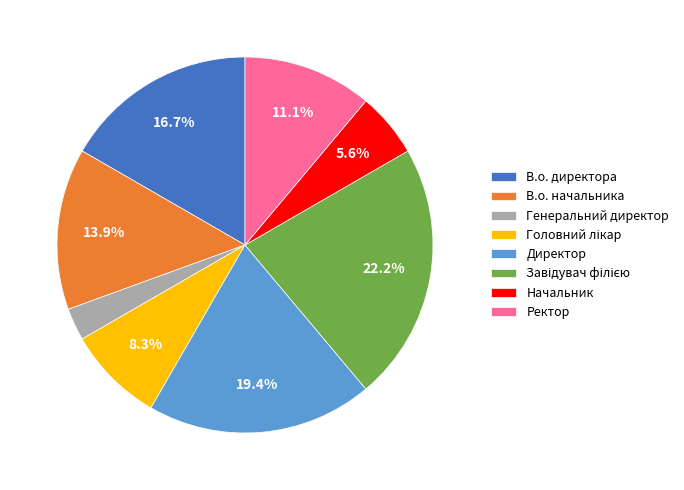

To the nearest percent, what is the average slice percentage?

12%